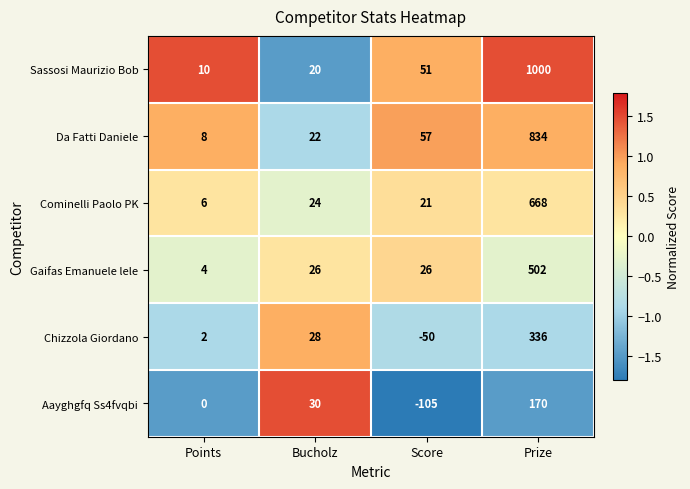

What is the spread (max minus min) of values at Score?

162